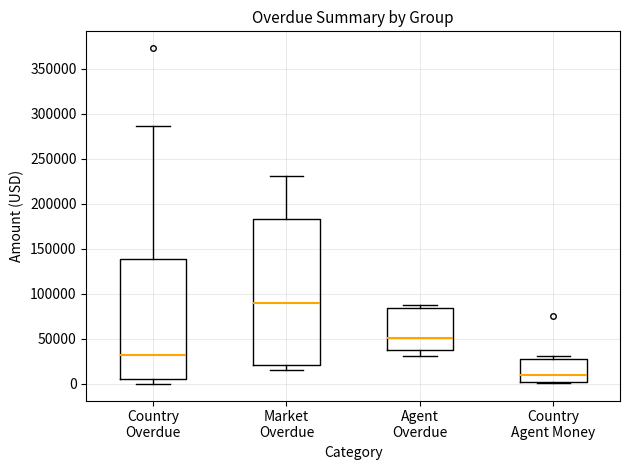

Which box is the tallest, from its lower edge to its upper edge?

Market Overdue